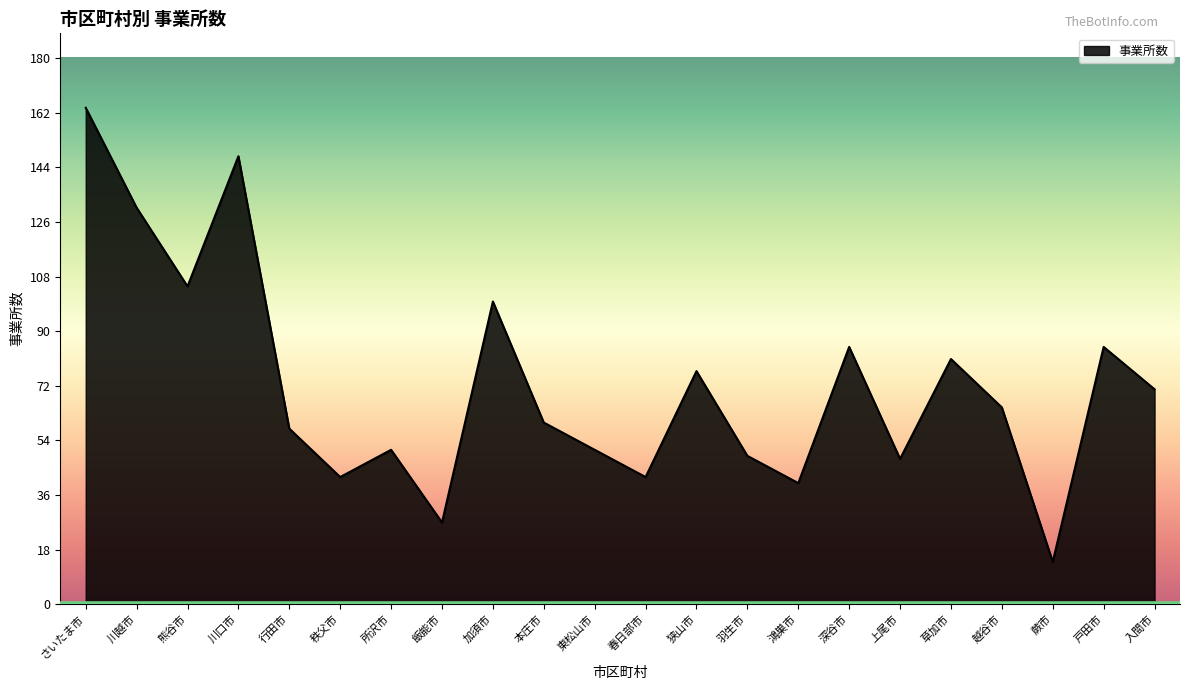

Read the value at 入間市, to the nearest 50.

50